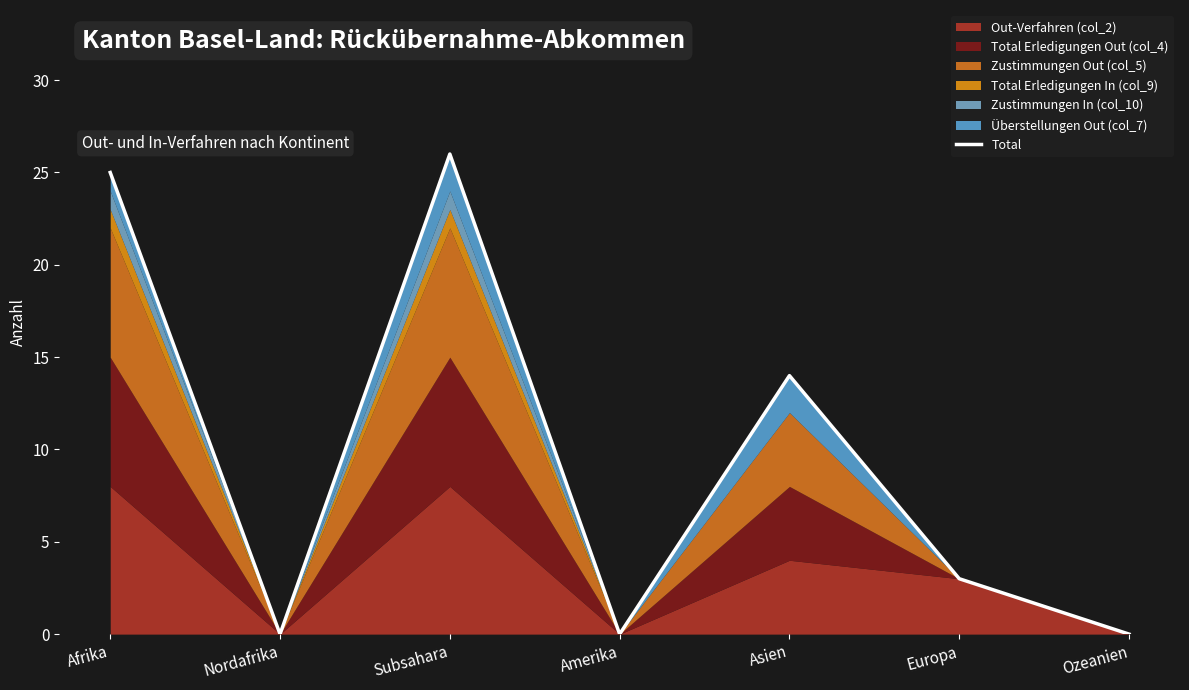

Which label corresponds to the smallest value in the chart?

Nordafrika